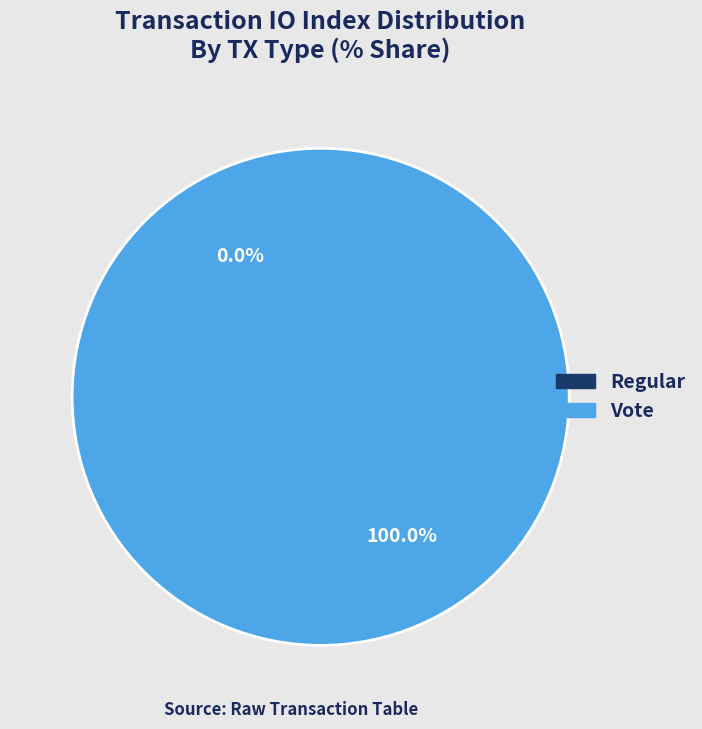

How much of the chart is everything except Regular?

100.0%